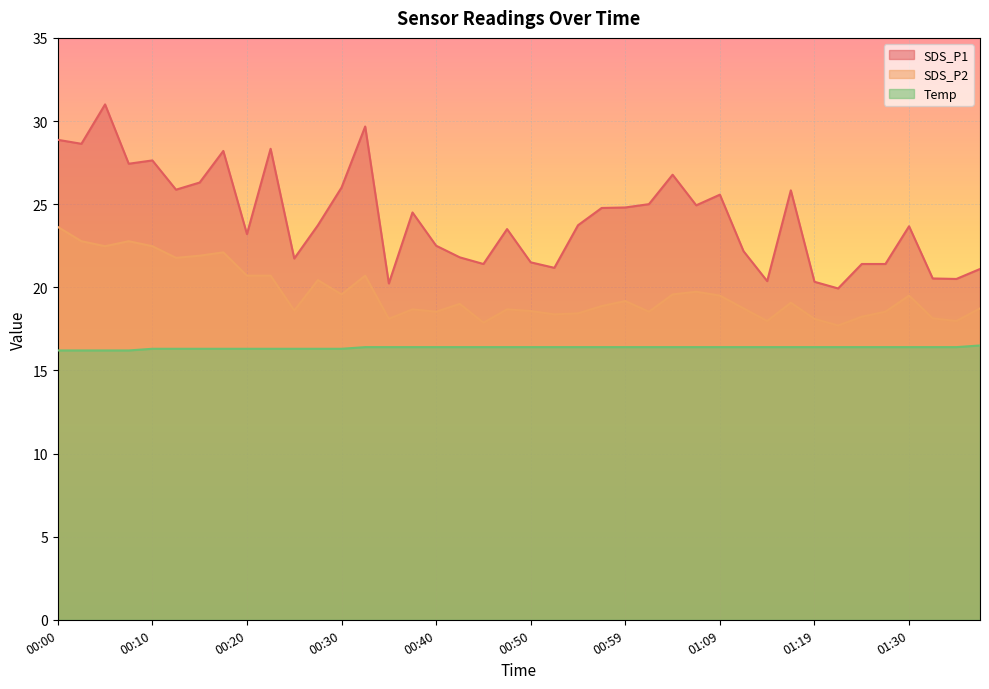

True or false: SDS_P2 has a value of 18.6 at 00:25.

True